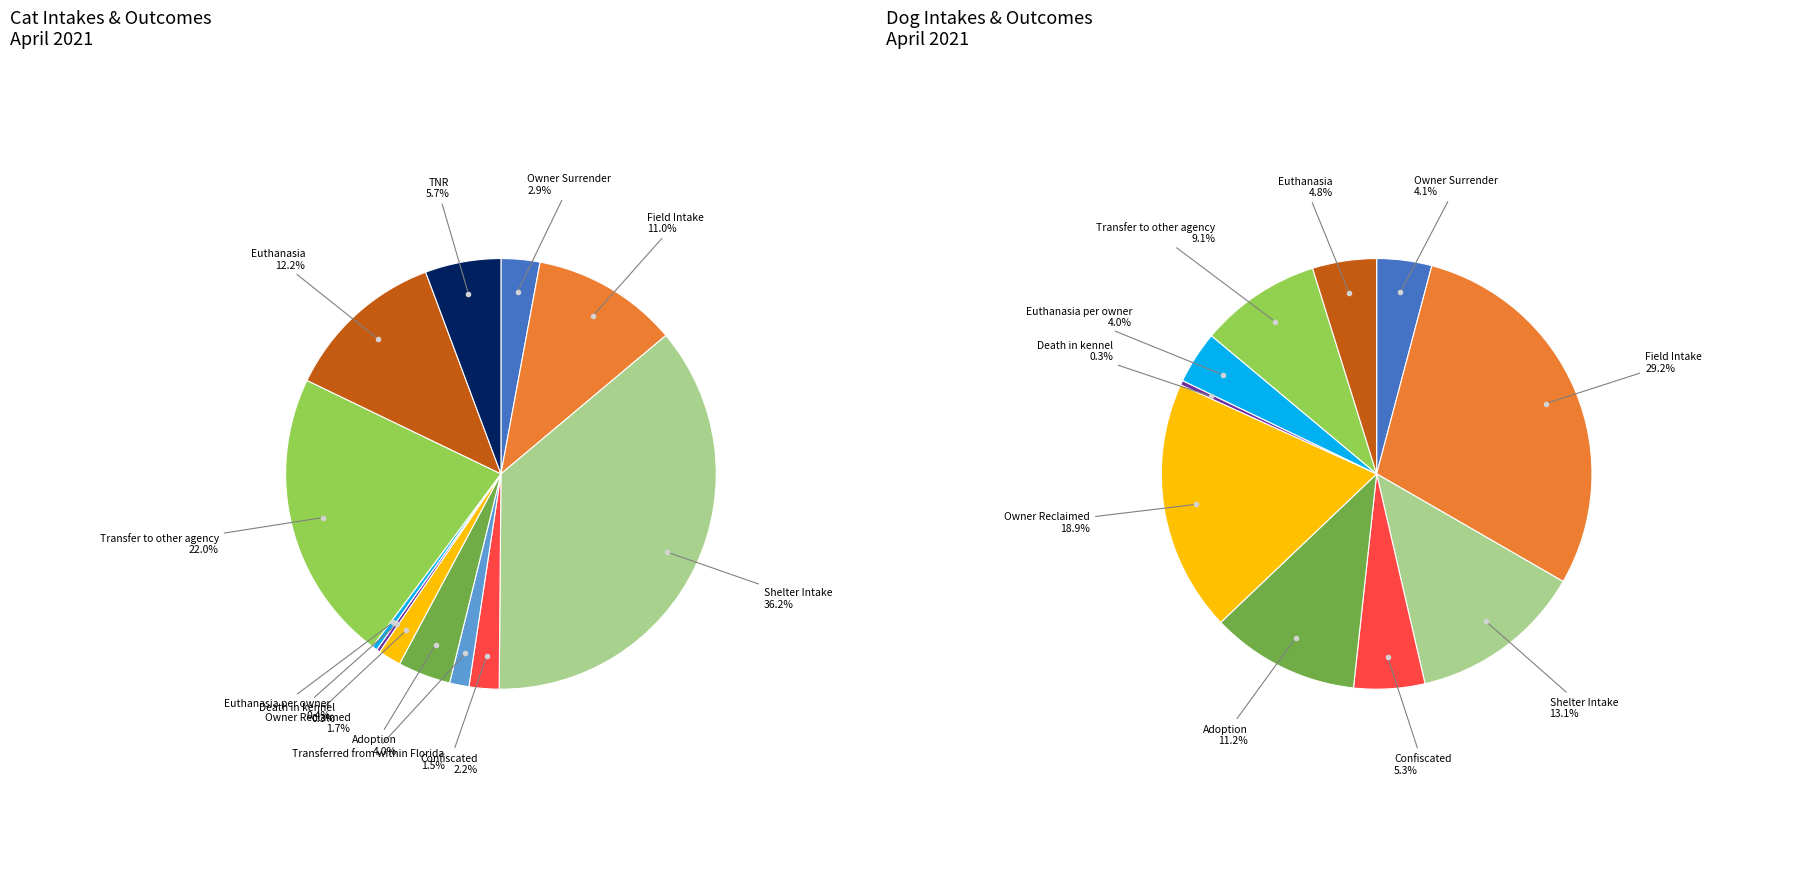

Is there any slice that represents more than half of the pie?

No